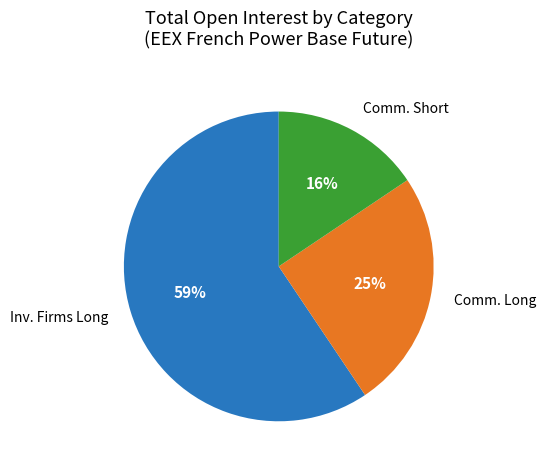

Rank the categories by value from highest to lowest.

Inv. Firms Long, Comm. Long, Comm. Short